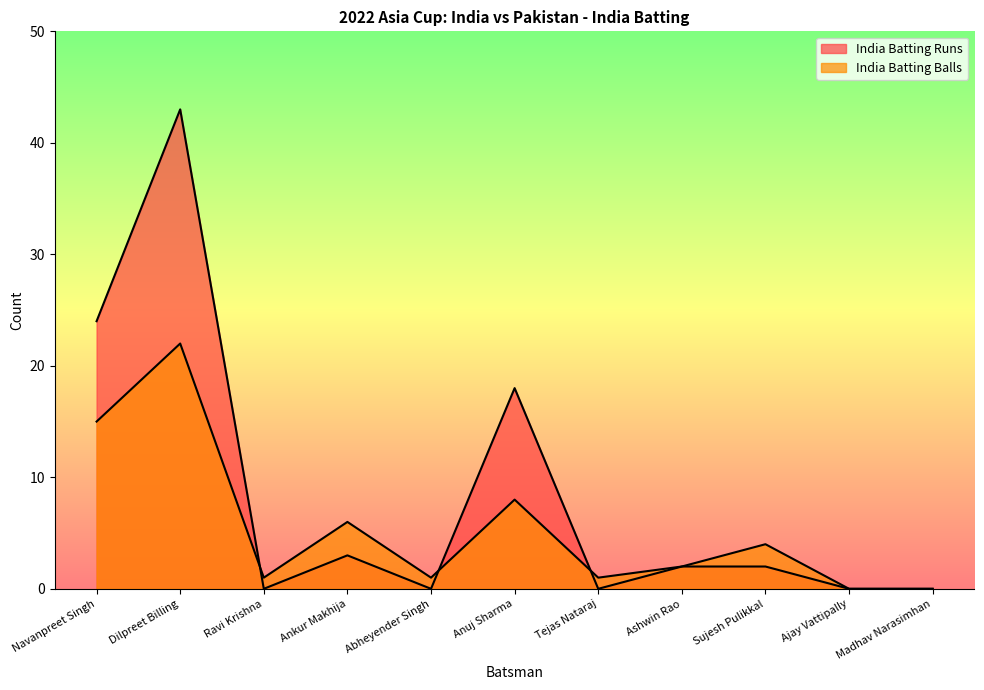

Where does the India Batting Runs series first go above 2?

Navanpreet Singh